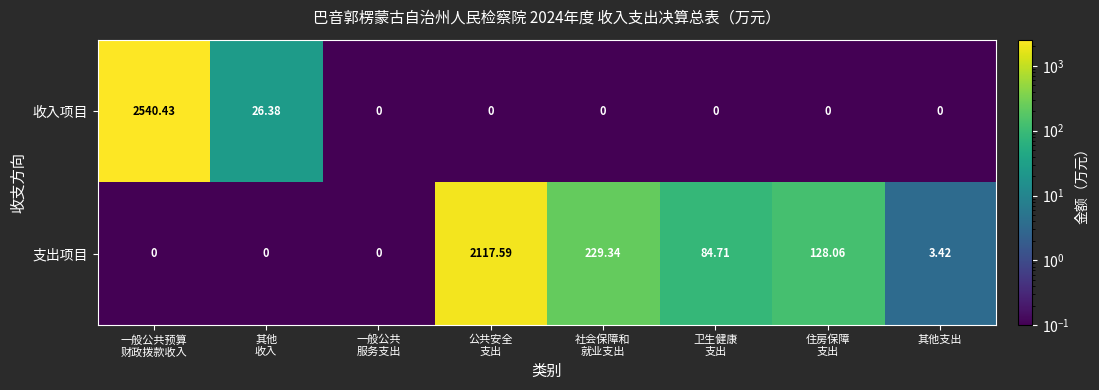

List the series in order of their overall mean, lowest first.

支出项目, 收入项目